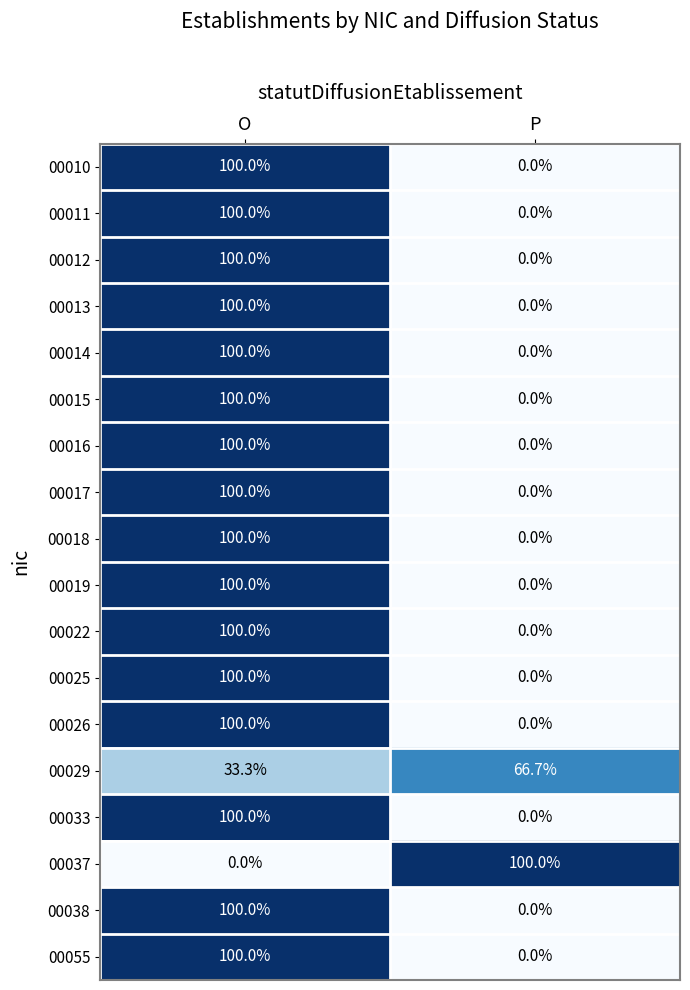

What is the highest value of the 00037 series?

100.0